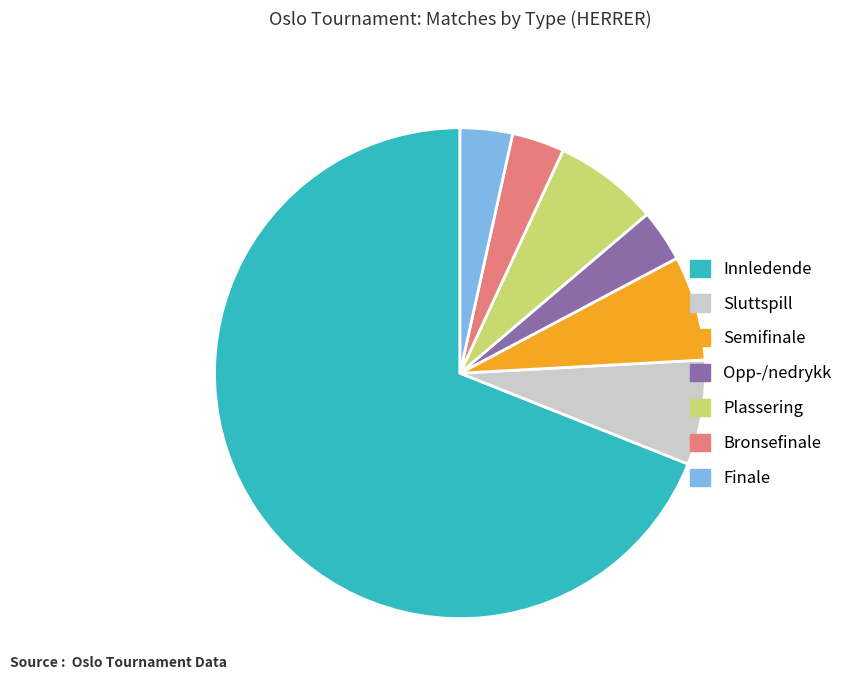

How many slices are in this pie chart?

7